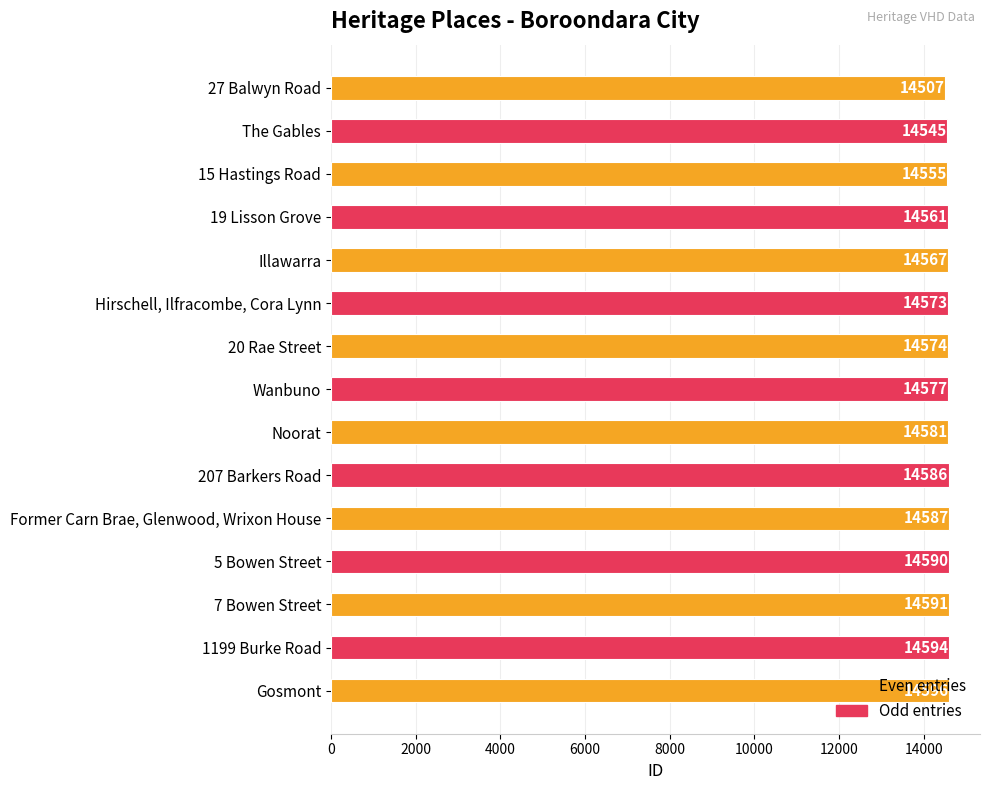

What is the greatest value displayed?

14596